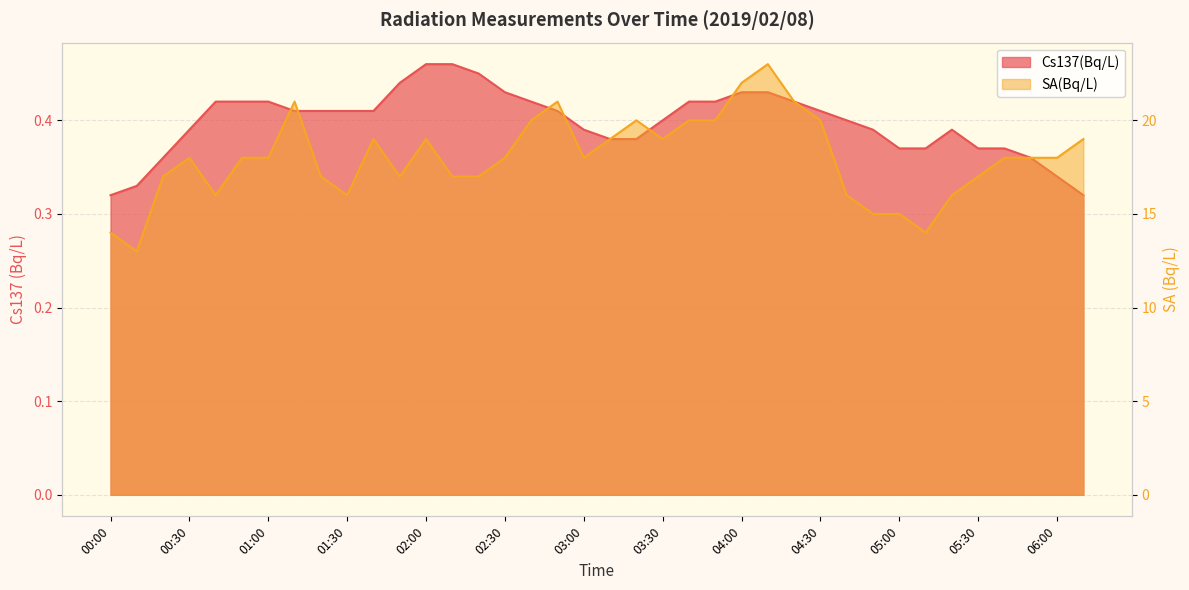

How many values in the SA(Bq/L) series exceed 18?

15